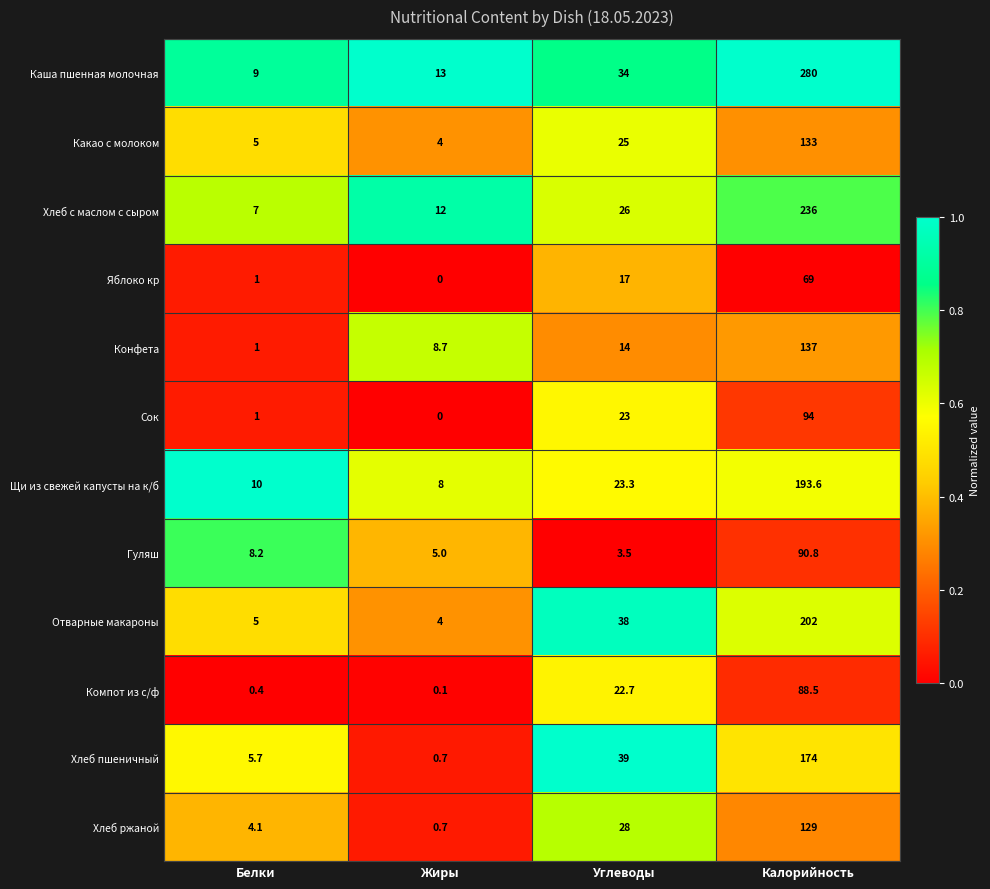

Which series has the largest total across all categories?

Каша пшенная молочная